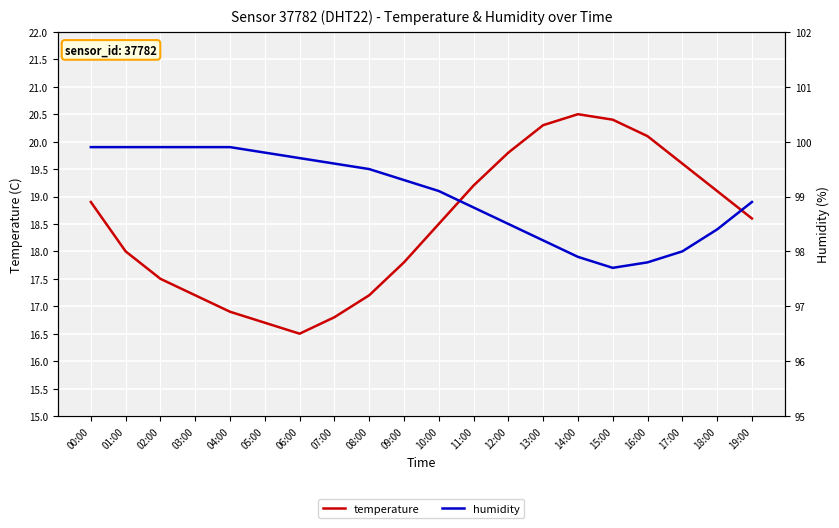

What is the total value across all series at 19:00?

117.5